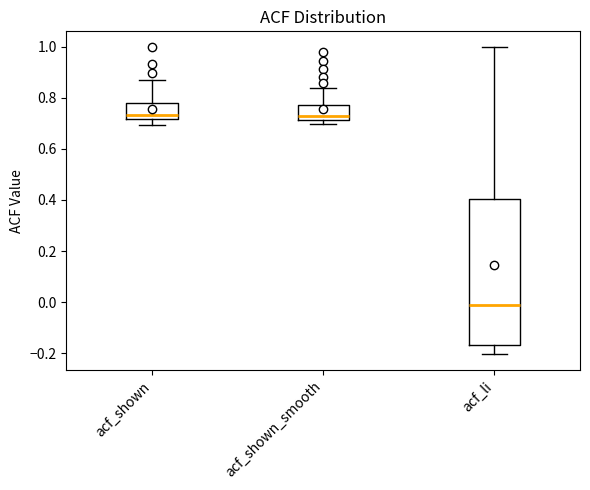

Reading left to right, transcribe this box plot: for each box, give where its median line is, the range the box spans, and where its two whiskers end, as read against the y-axis. The values are not printed on the chart, so give them approximately, as read against the axis.

acf_shown: median 0.74, box 0.72 to 0.78, whiskers 0.70 to 0.86
acf_shown_smooth: median 0.72 (just above the box's lower edge), box 0.72 to 0.78, whiskers 0.70 to 0.84
acf_li: median -0.02, box -0.16 to 0.40, whiskers -0.20 to 1.00